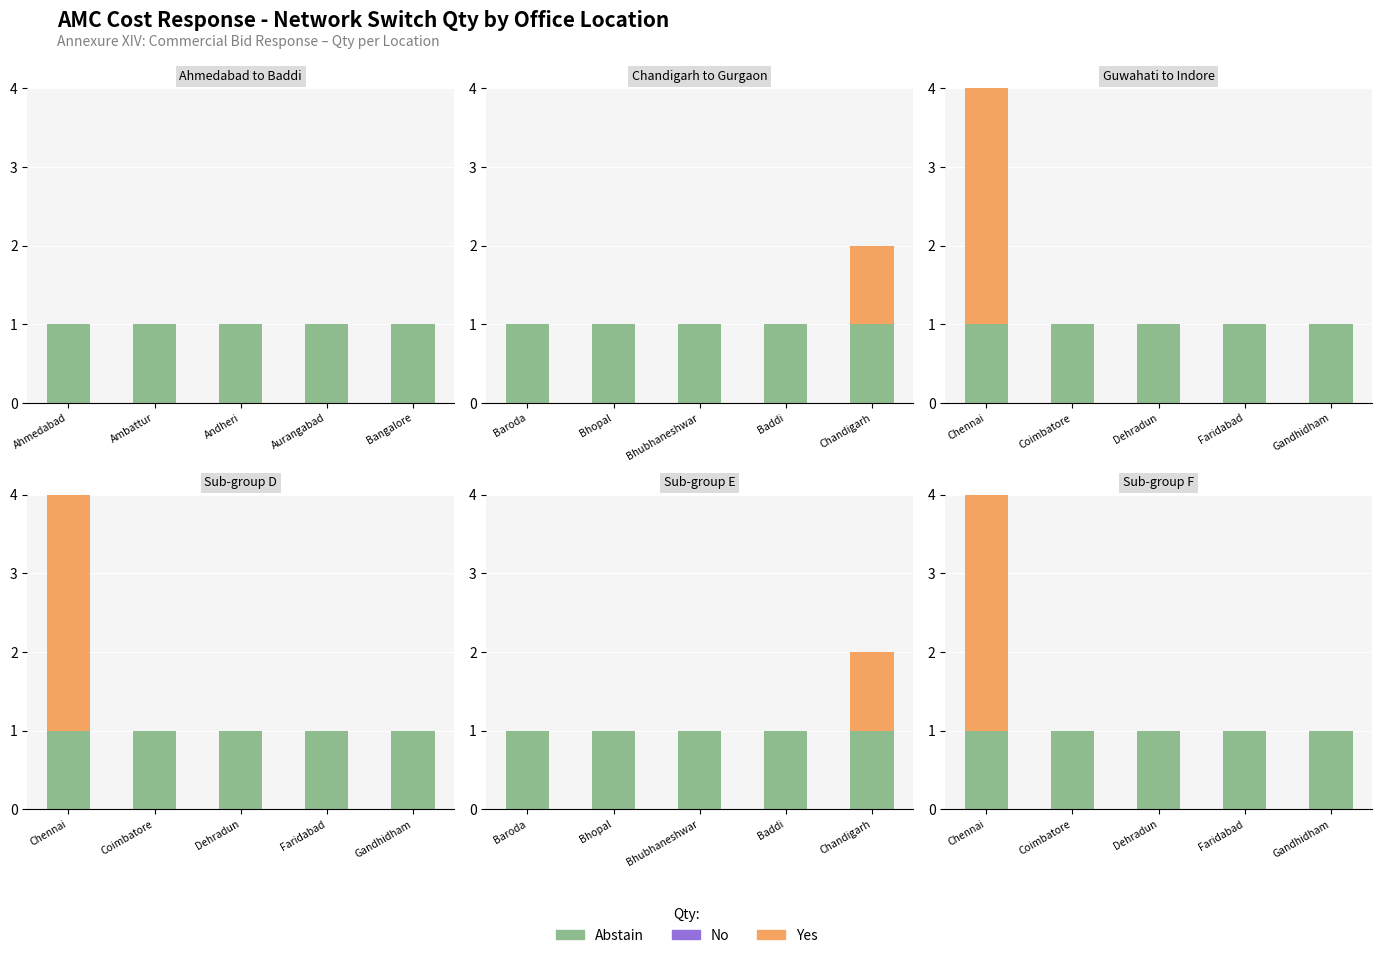

Rank the series by their maximum value, from lowest to highest.

No, Abstain, Yes